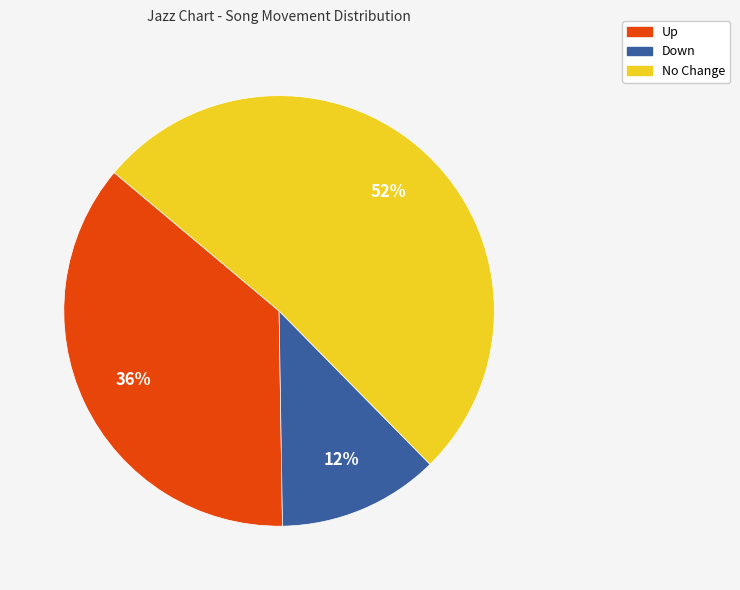

What is the smallest slice in the pie chart?

Down